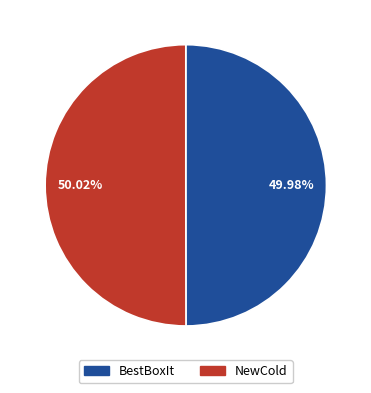

What percentage is the NewCold slice, to the nearest percent?

50%